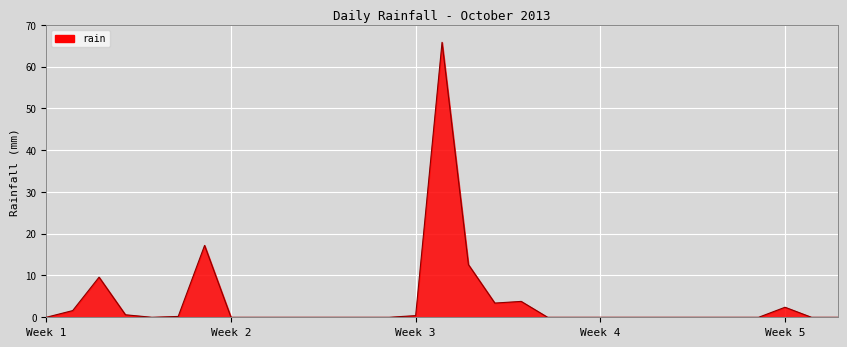

What is the difference between the maximum and minimum values?

65.8